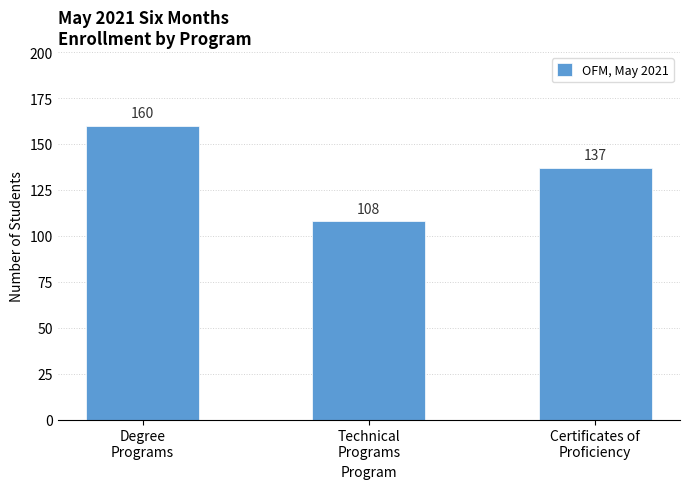

What is the greatest value displayed?

160